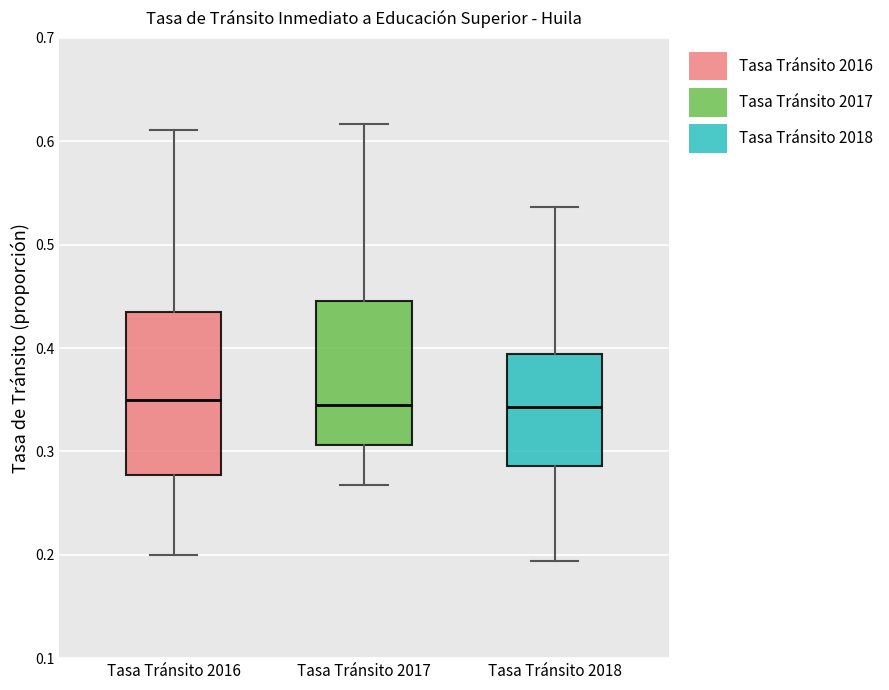

Where is the lower edge of the box for Tasa Tránsito 2016 on the y-axis? The values are not printed on the chart, so give them approximately, as read against the axis.

0.28